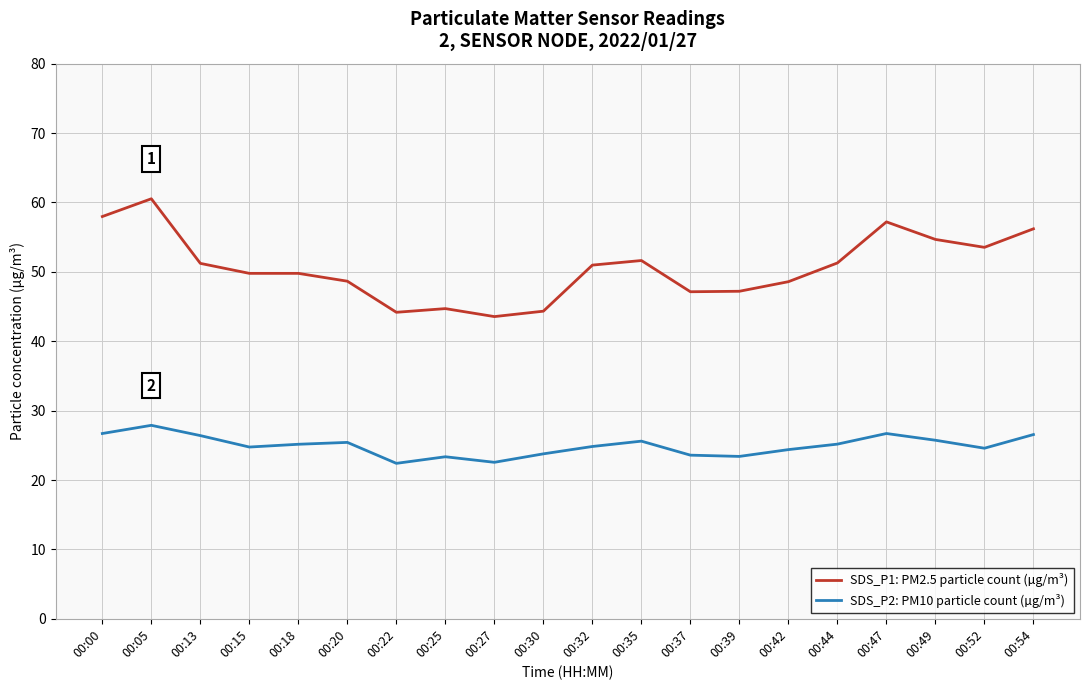

Is it true that SDS_P2: PM10 particle count (µg/m³) equals 22.4 at 00:22?

True